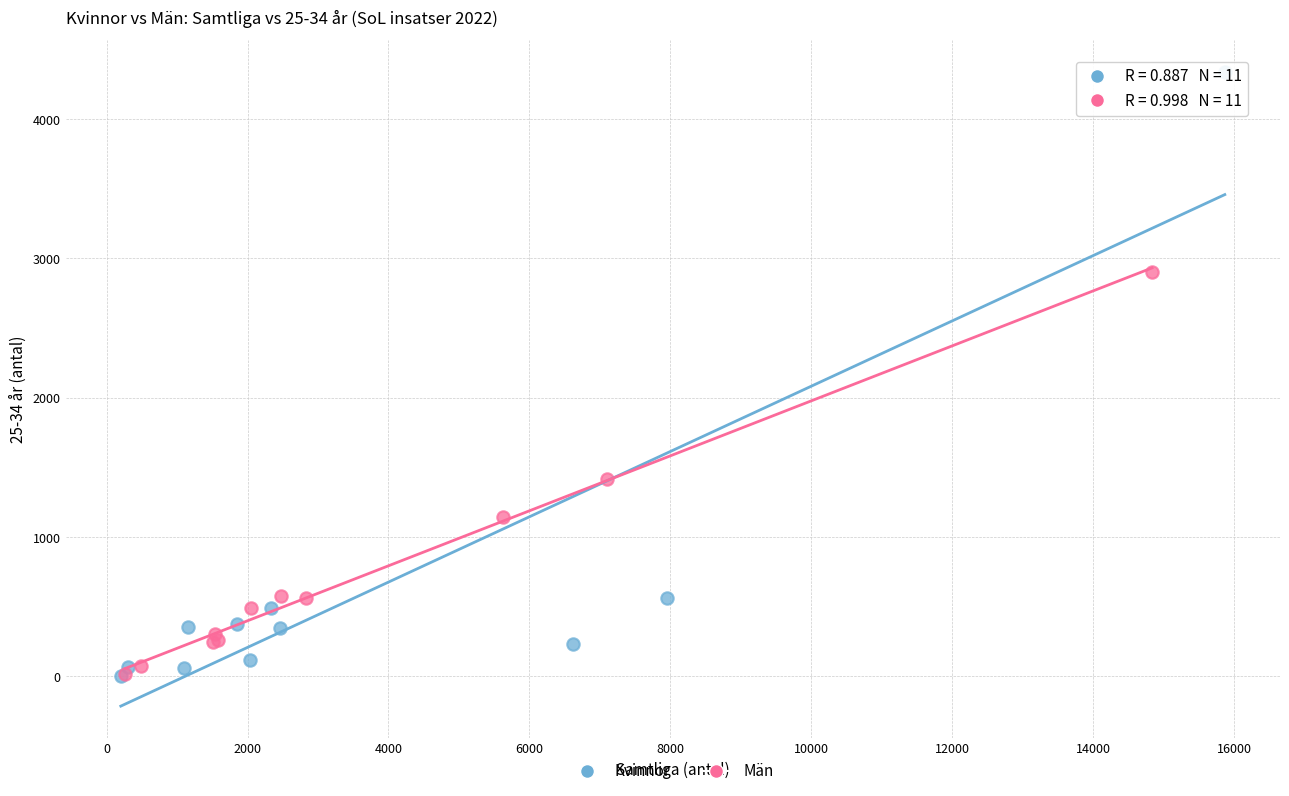

What are all the series names shown in the legend?

Kvinnor, Män